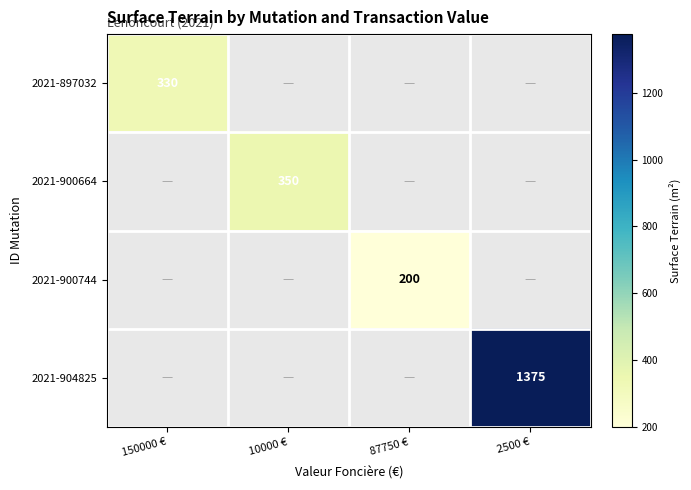

True or false: 2021-897032 has a value of 330 at 150000 €.

True